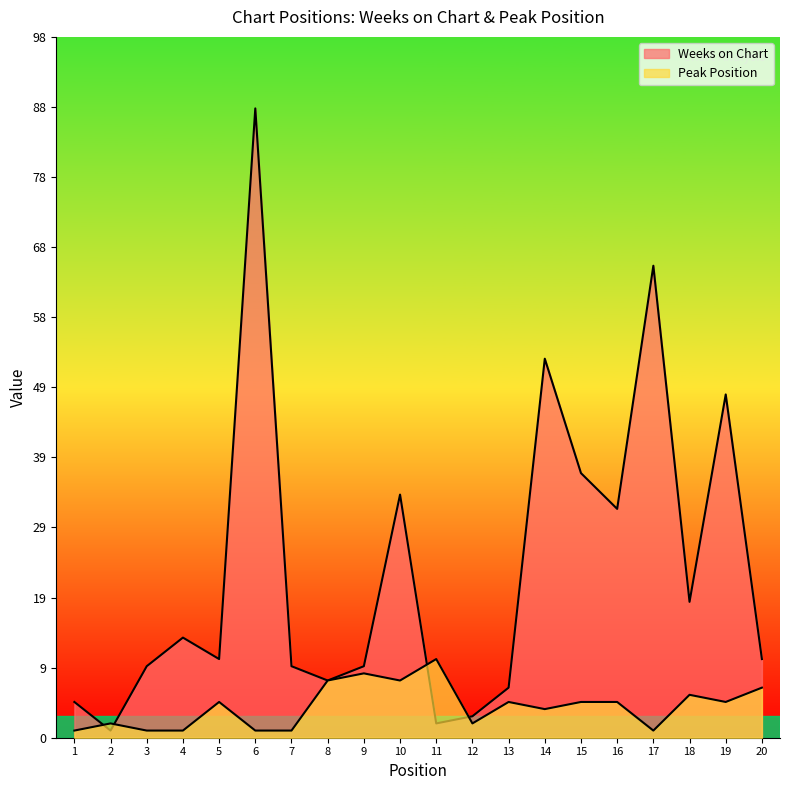

How many series are shown in this chart?

2